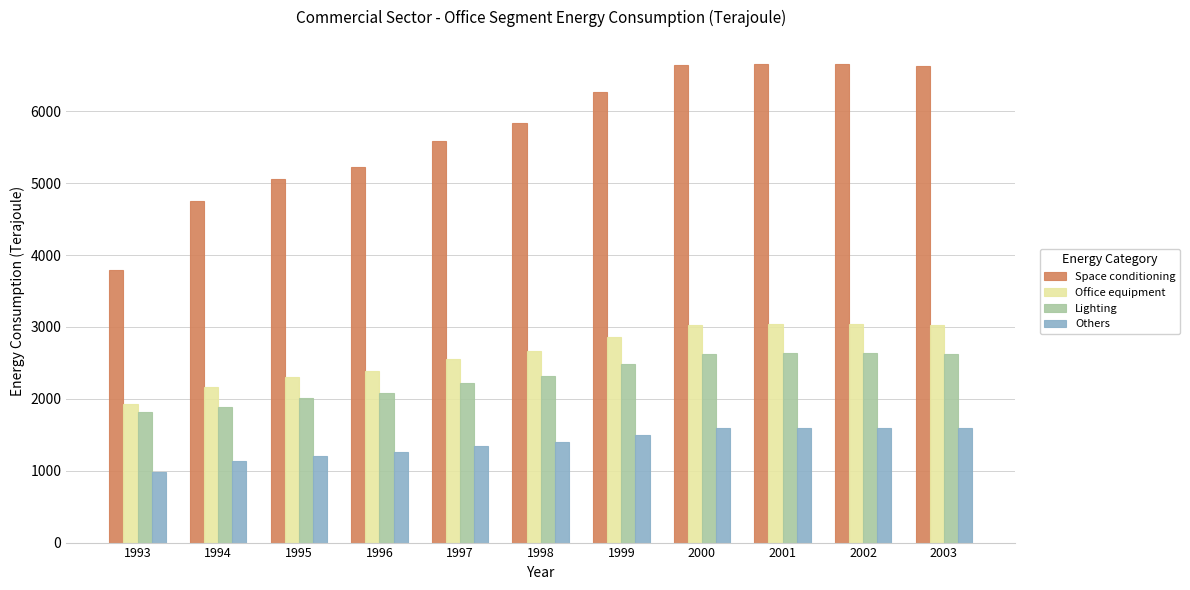

What is the total value across all series at 2000?

13887.8